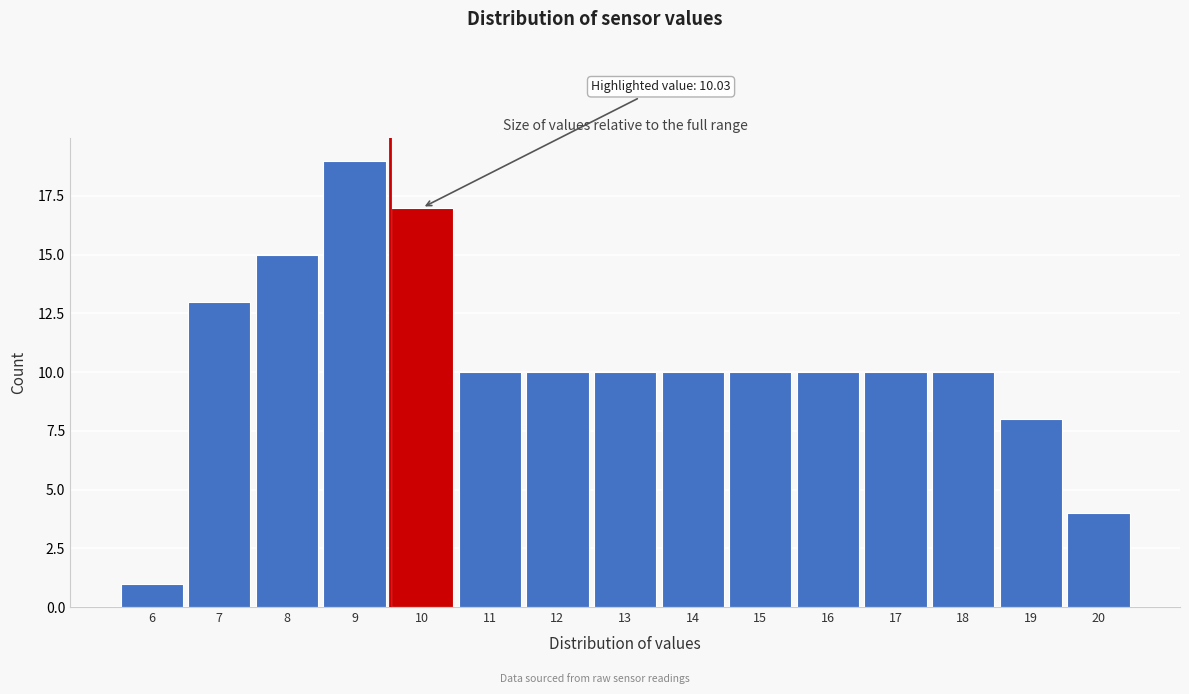

Reading left to right, what are all the values shown in this chart?

1	13	15	19	17	10	10	10	10	10	10	10	10	8	4